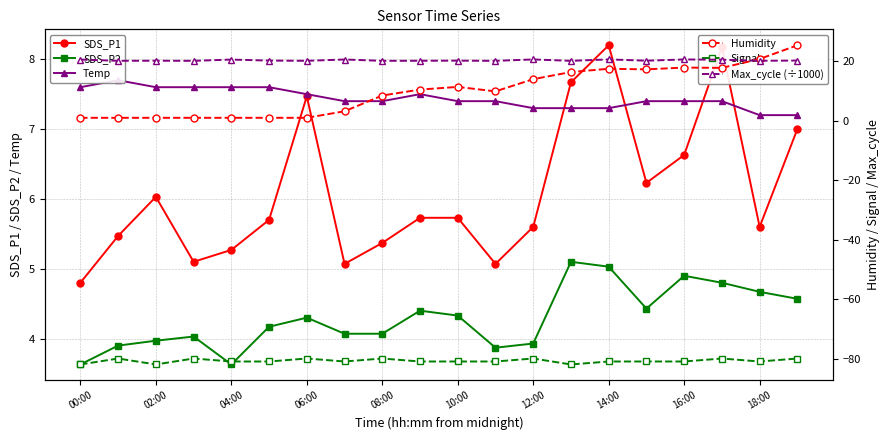

The Humidity series shows 17.5 at 14:00. True or false?

True